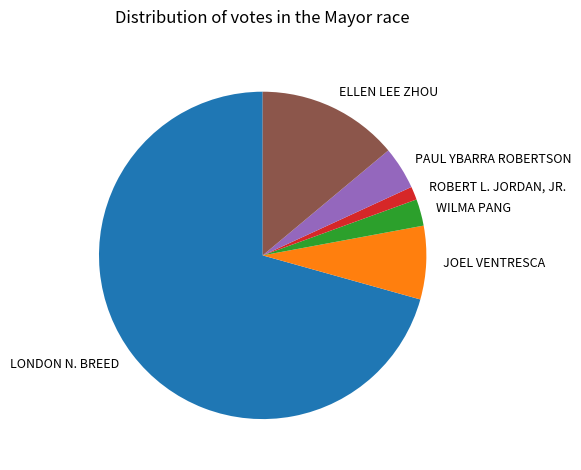

Is it true that JOEL VENTRESCA is 1% of the pie?

False